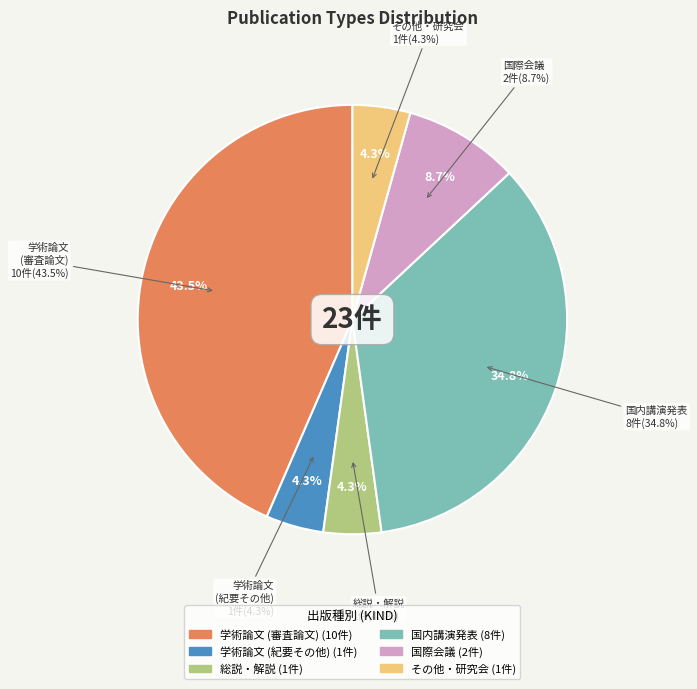

Count the number of slices in the pie.

6